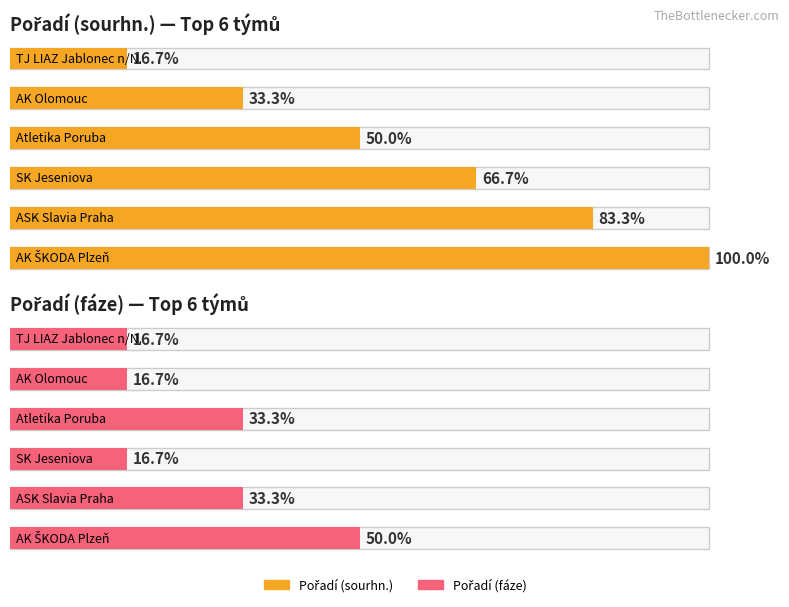

How many series are shown in this chart?

2